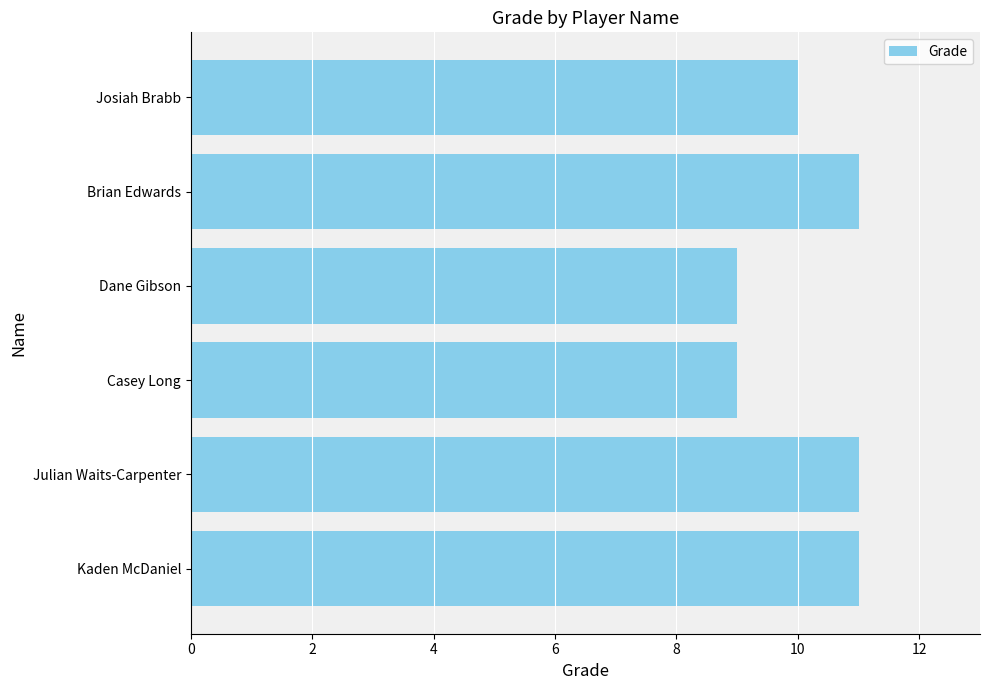

How many values are between 9 and 11?

6